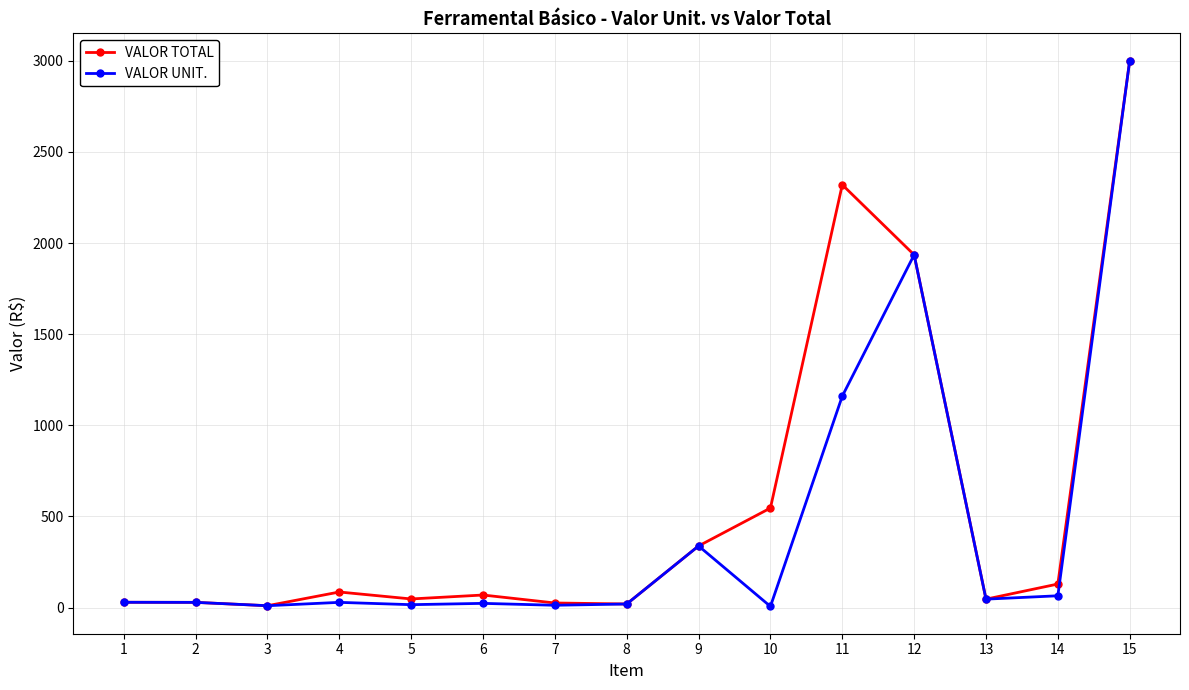

What is the maximum value for VALOR TOTAL?

3001.2